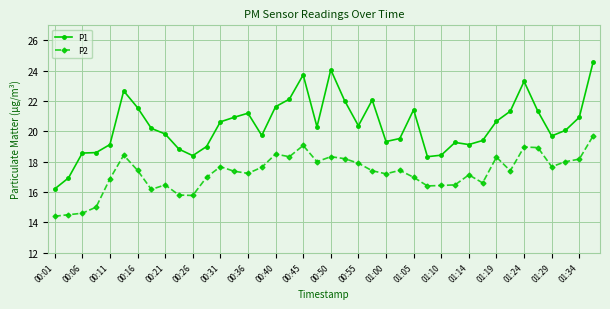

Which series has the largest range (max minus min)?

P1